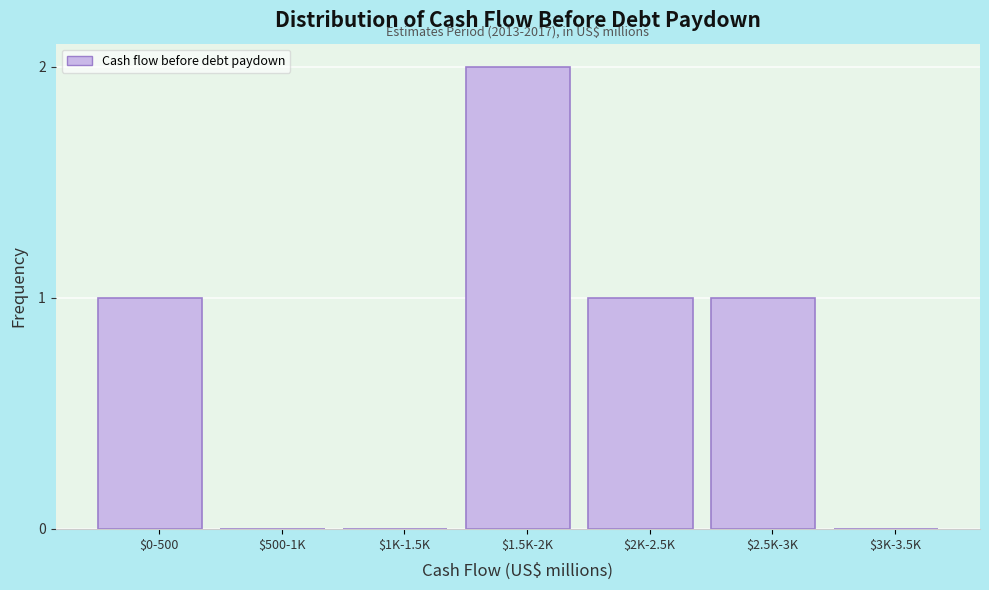

Which label corresponds to the largest value in the chart?

$1.5K-2K